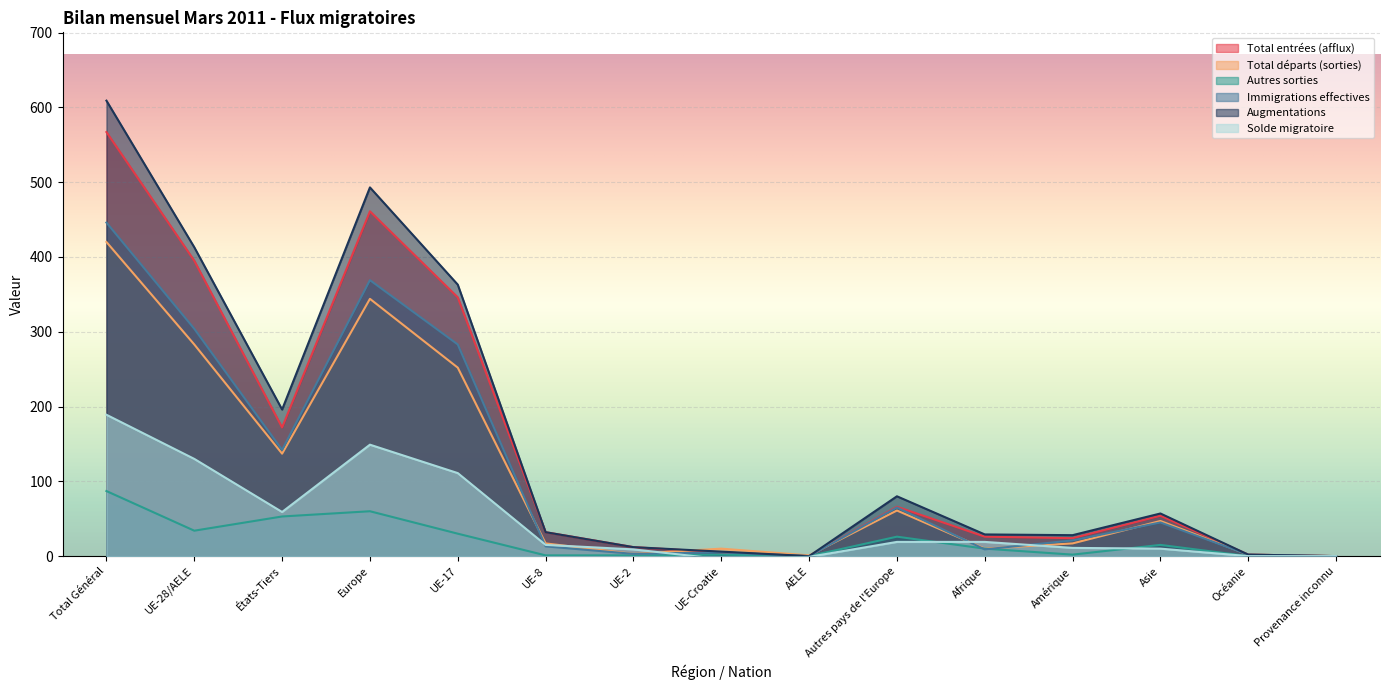

How many lines are shown in the chart?

6